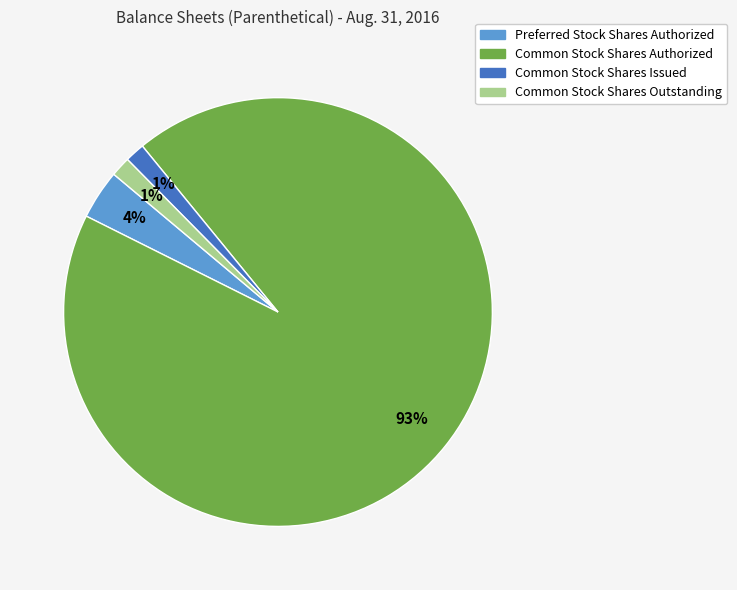

Do Common Stock Shares Authorized and Preferred Stock Shares Authorized together represent more than half of the pie?

Yes